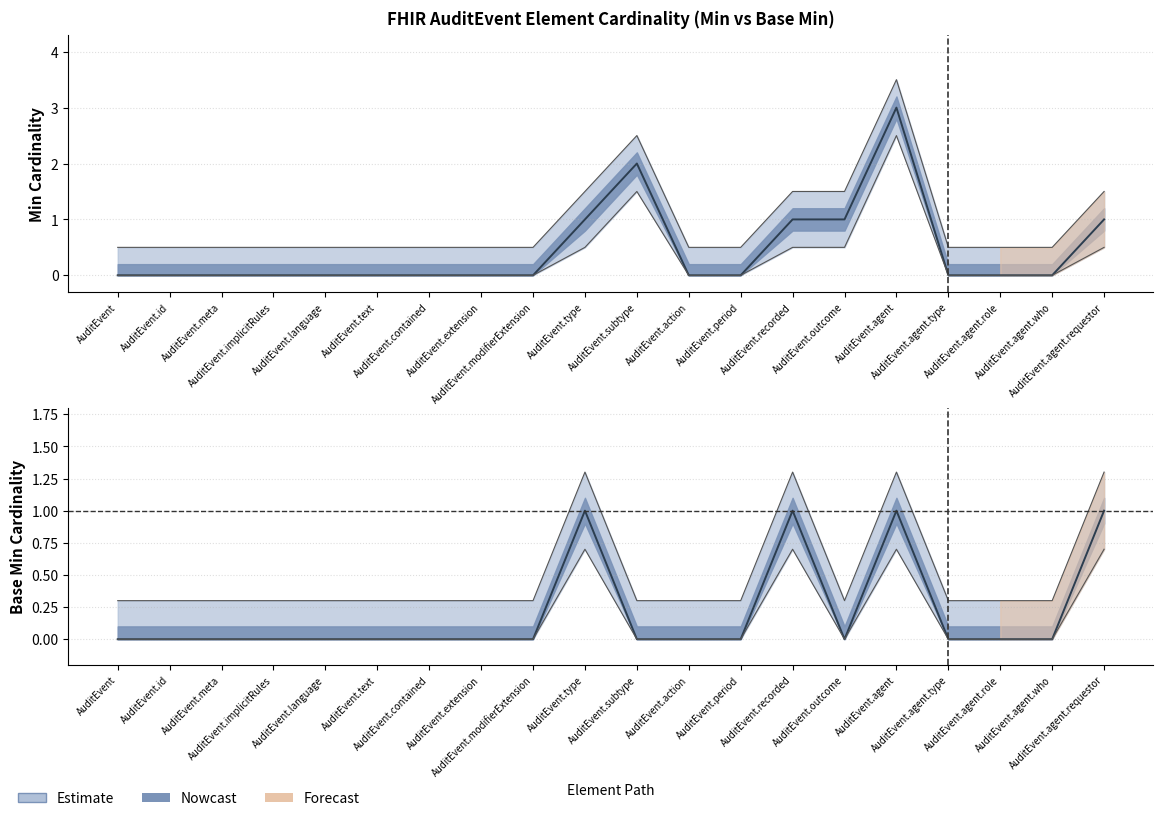

Count the Base Min values in the range 0 to 1.

20